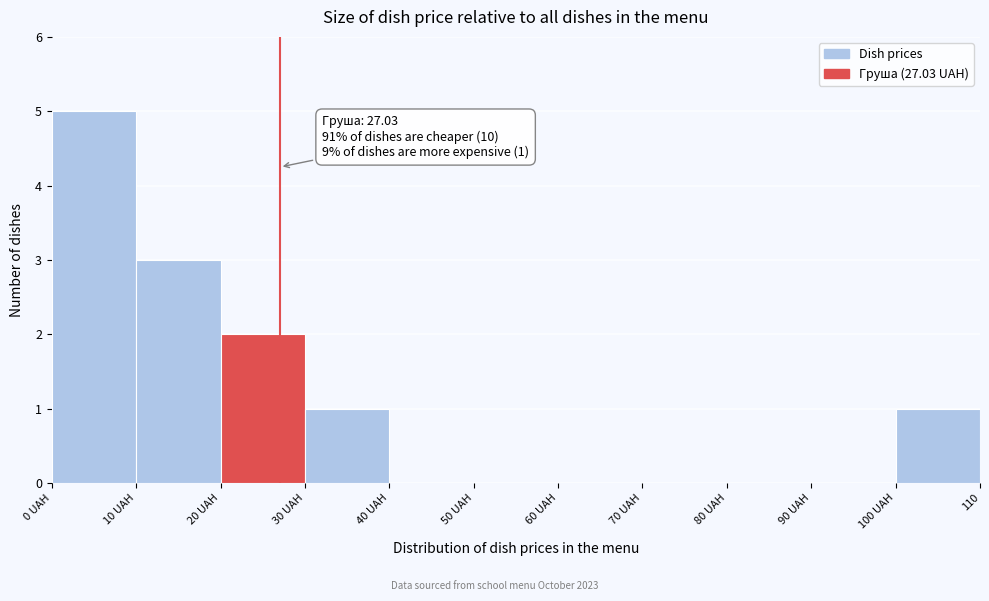

Reading right to left, what are all the values shown in this chart?

100 UAH=1	90 UAH=0	80 UAH=0	70 UAH=0	60 UAH=0	50 UAH=0	40 UAH=0	30 UAH=1	20 UAH=2	10 UAH=3	0 UAH=5